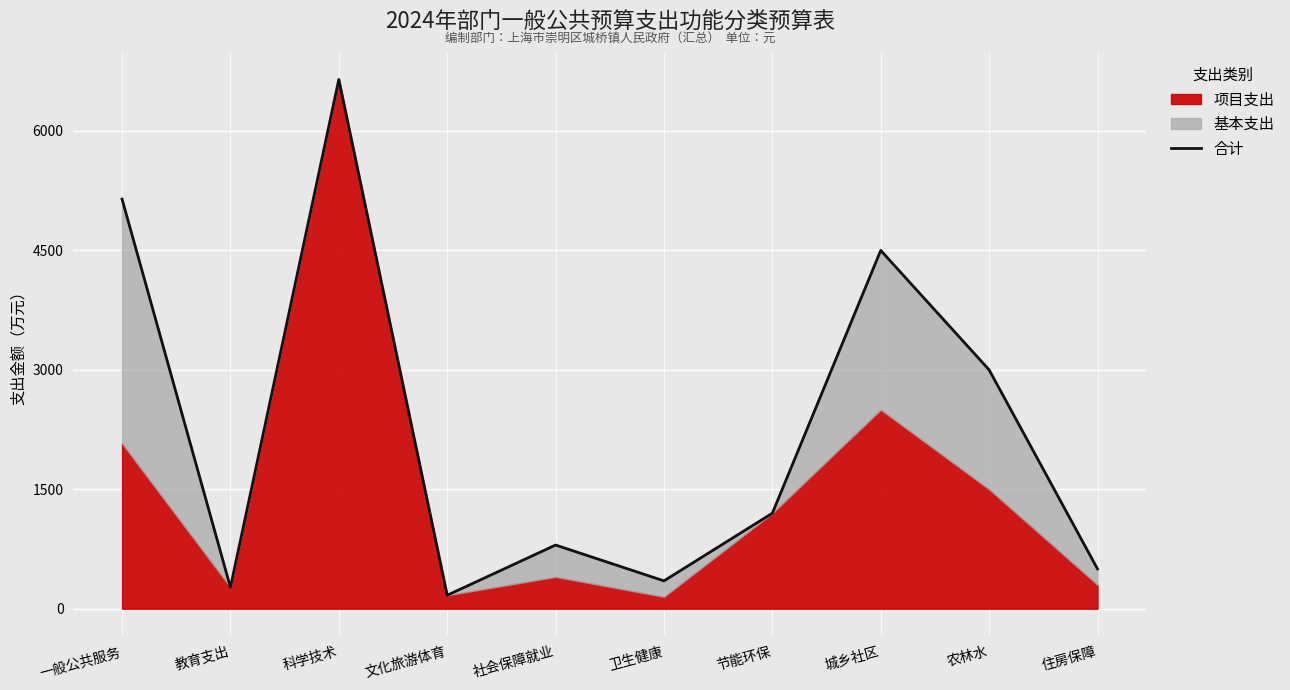

What is the label of the 6th point from the left?

卫生健康